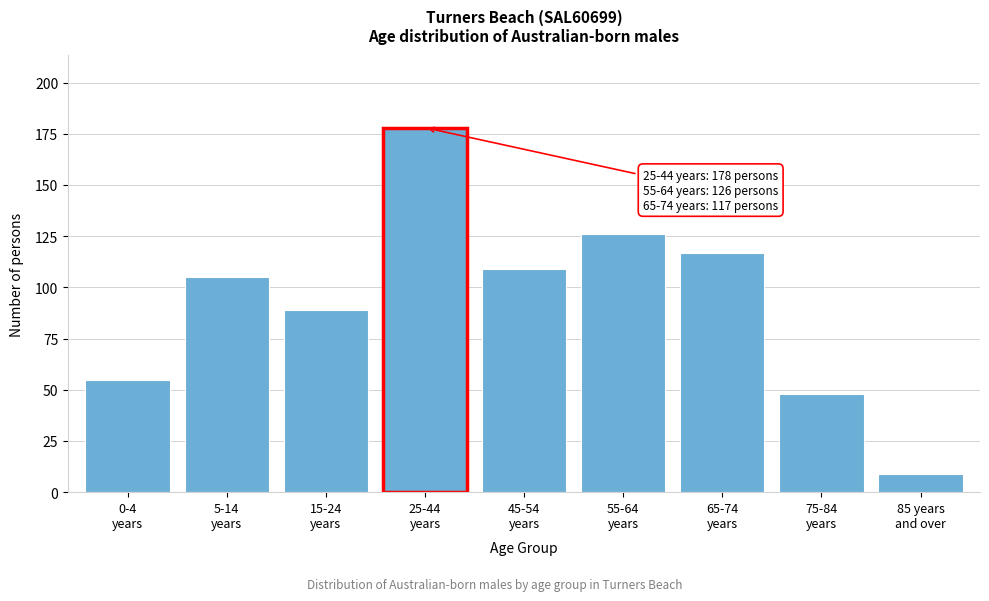

Reading right to left, list all the values displayed in this chart.

9	48	117	126	109	178	89	105	55